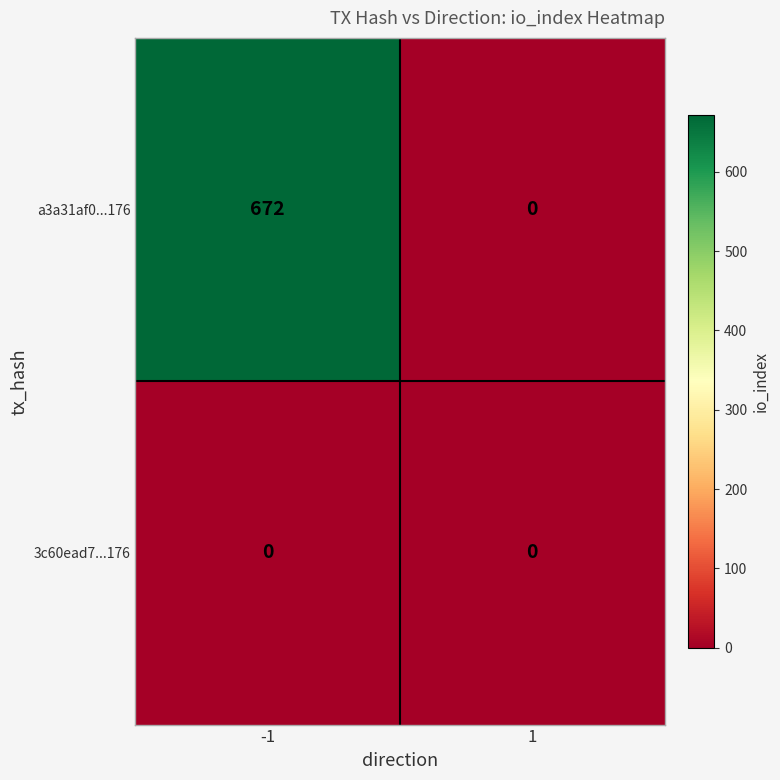

Rank the series by their average value, from highest to lowest.

a3a31af0...176, 3c60ead7...176